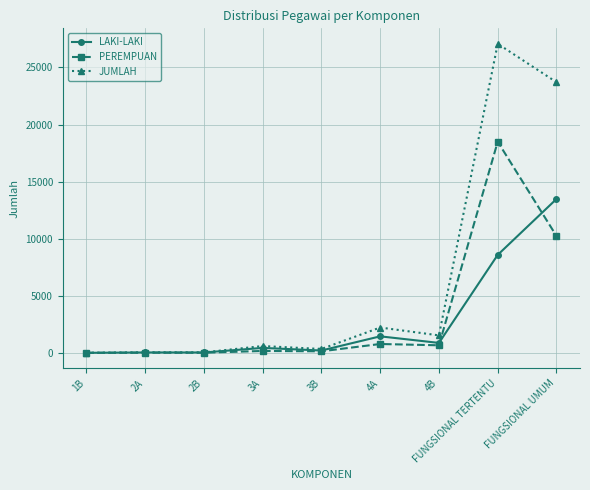

Between 2A and 3A, which series saw the biggest shift?

JUMLAH